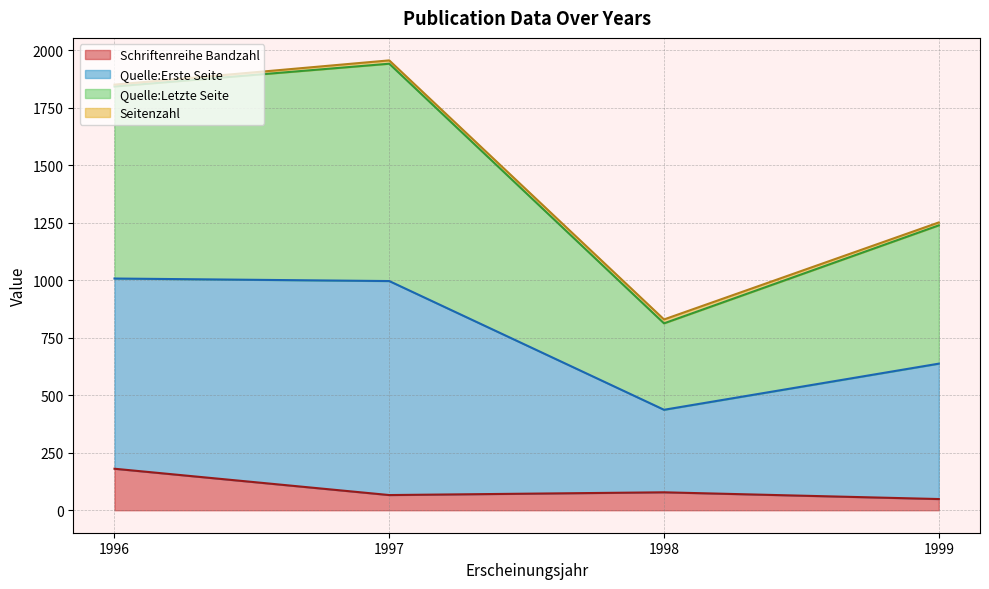

What is the difference between the Schriftenreihe Bandzahl values at 1996 and 1997?

114.5